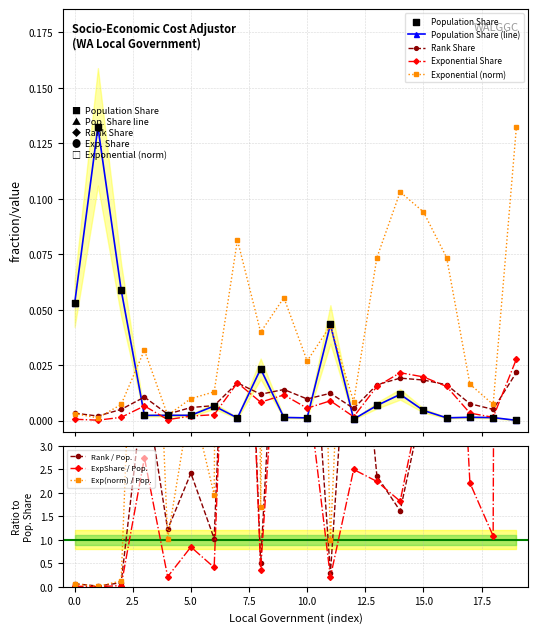

Which series has the largest Y range (max minus min)?

Population Share